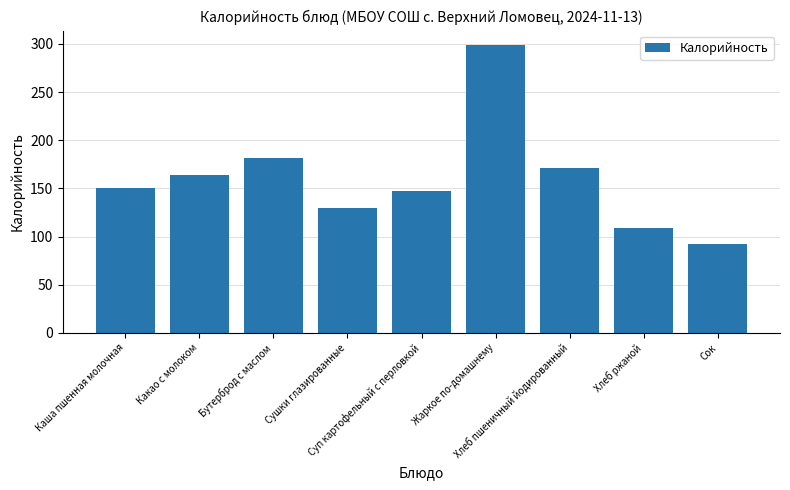

Which label corresponds to the smallest value in the chart?

Сок